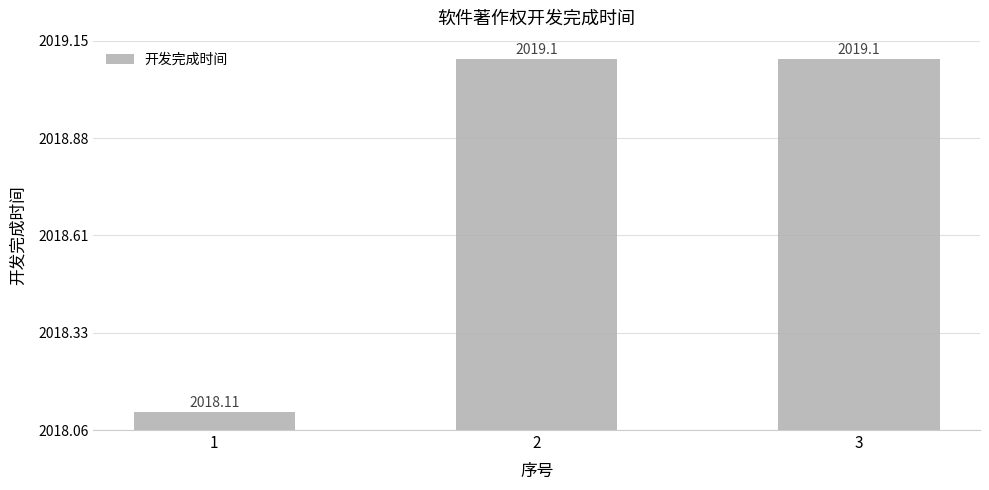

Reading left to right, list all the values displayed in this chart.

1=2018.1	2=2019.1	3=2019.1